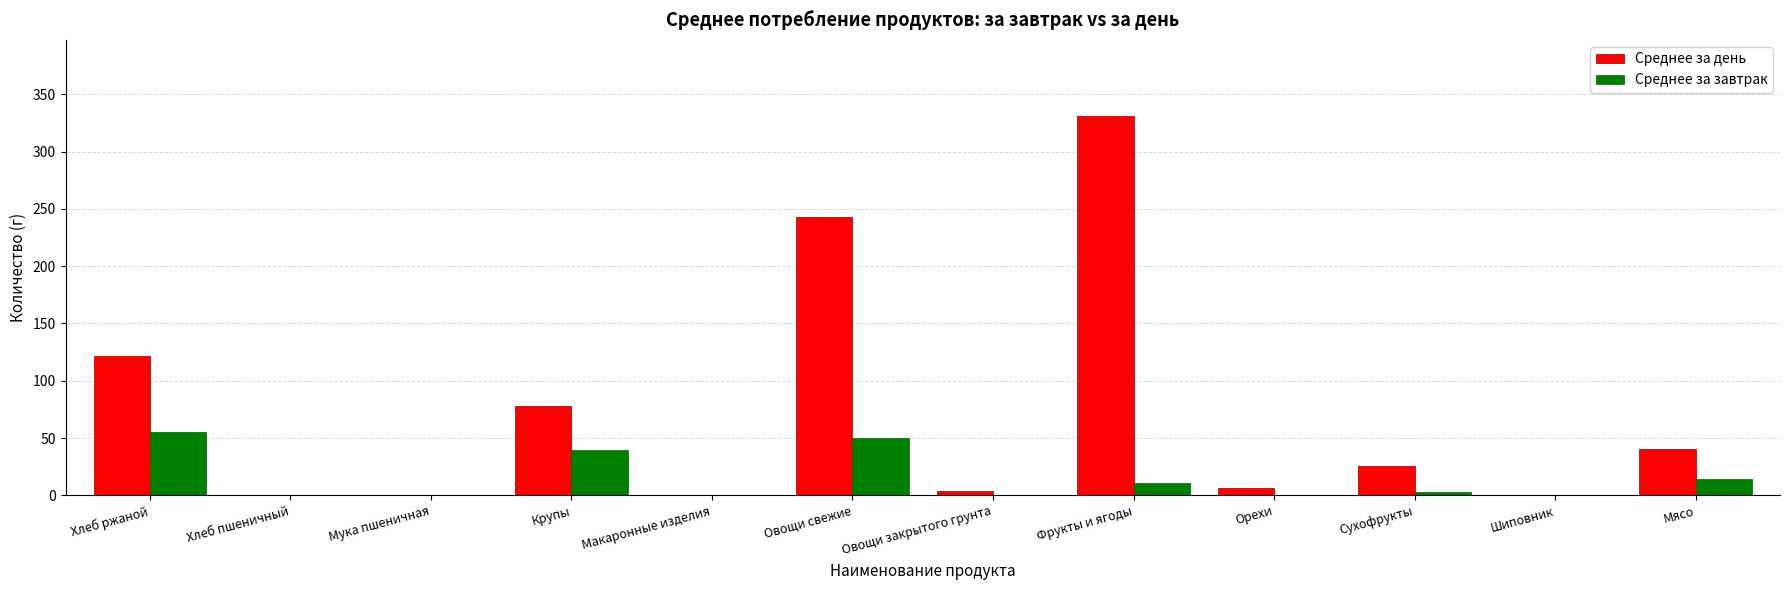

How many data points does each series have?

12